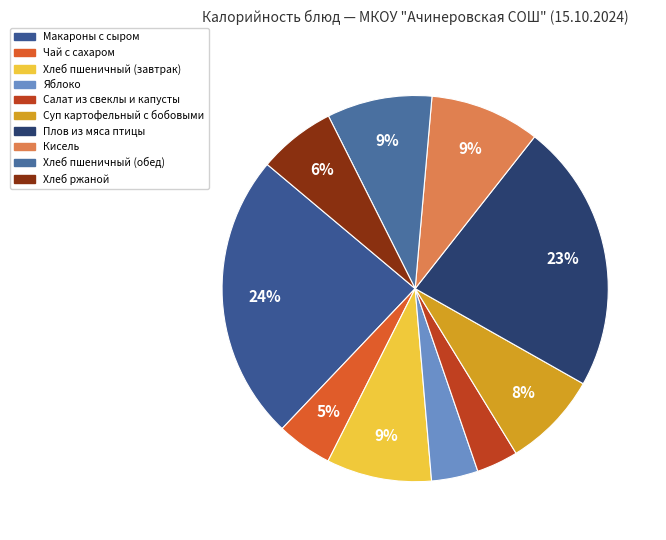

What is the change in value from Салат из свеклы и капусты to Хлеб ржаной?

+36.0